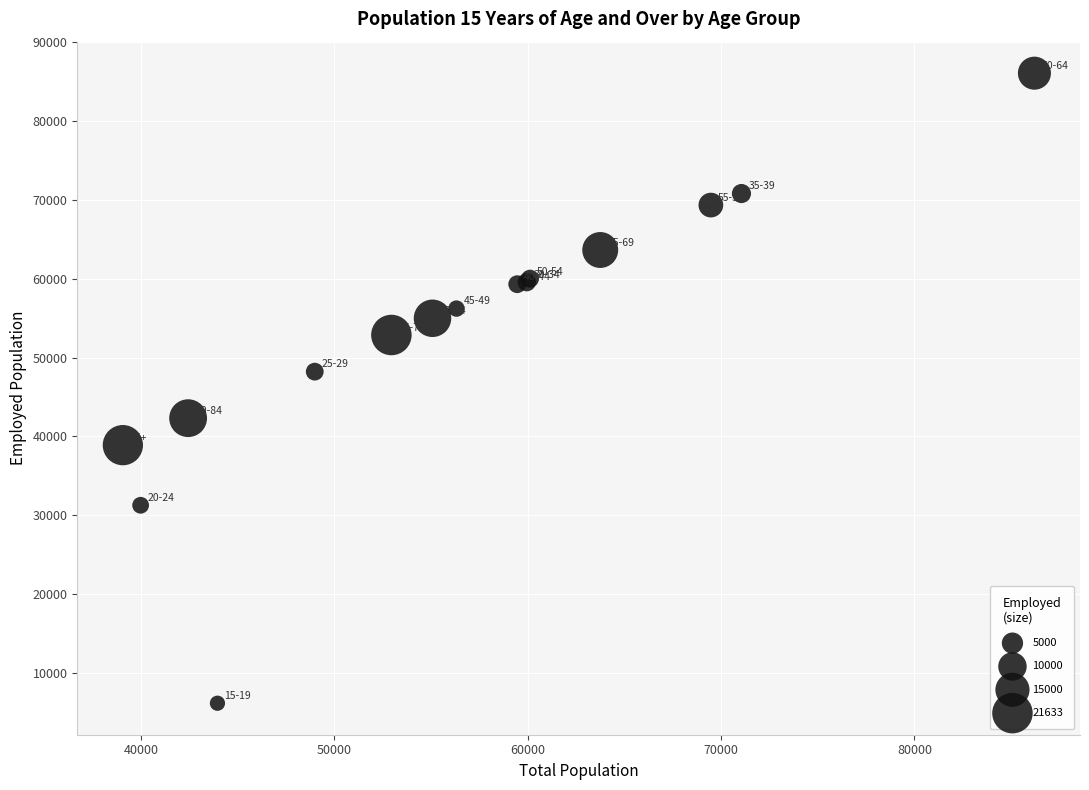

What Y value in the scatter plot is closest to 46112?

48212